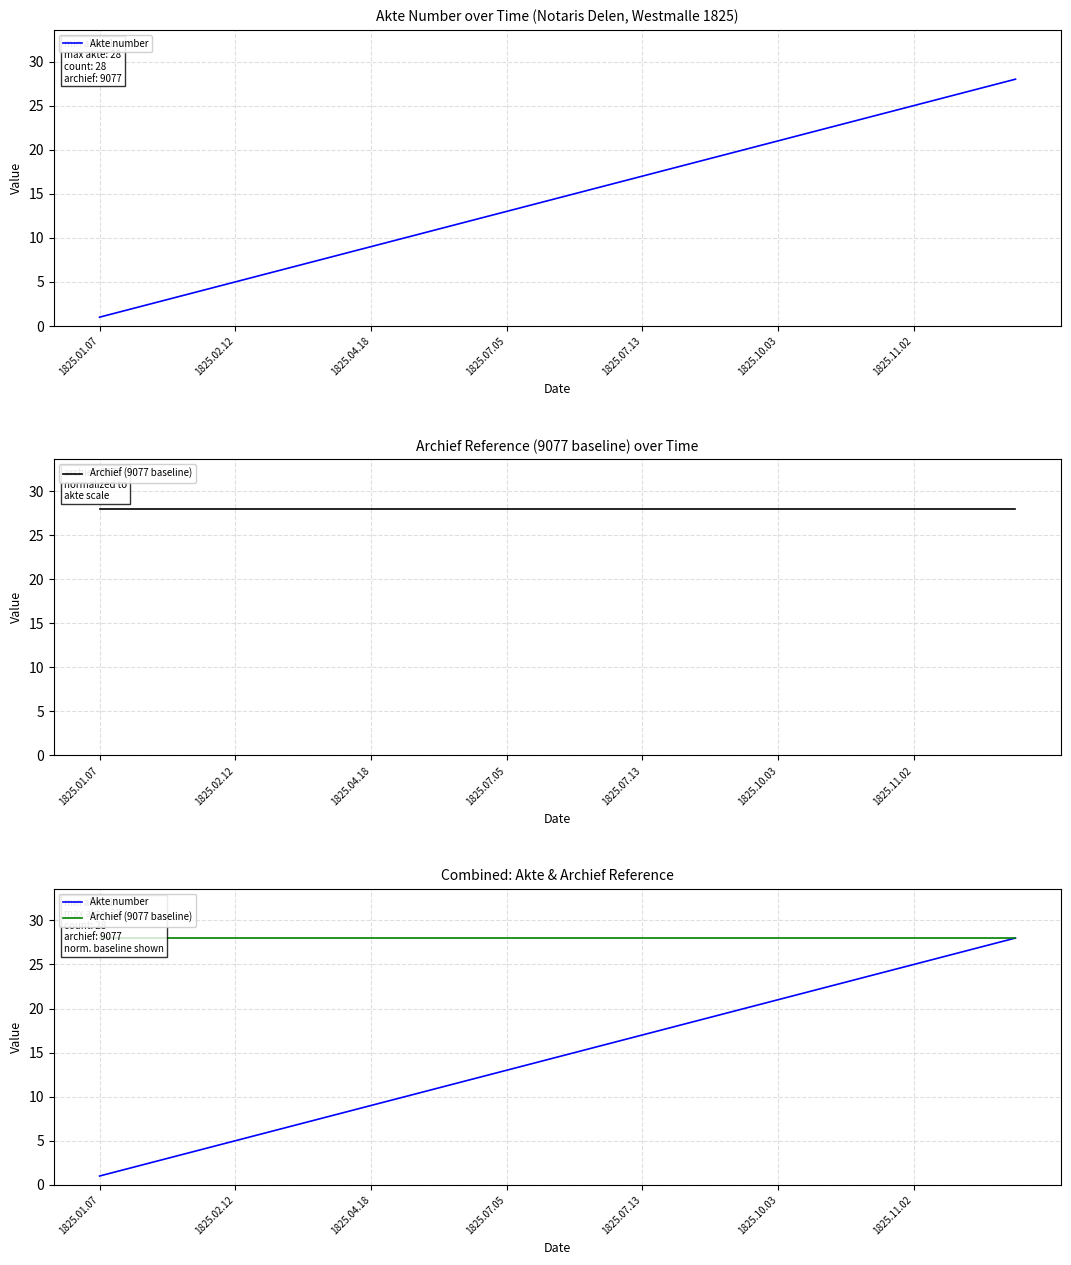

At 10, list the series in order from smallest to largest.

Akte number, Archief (9077 baseline)